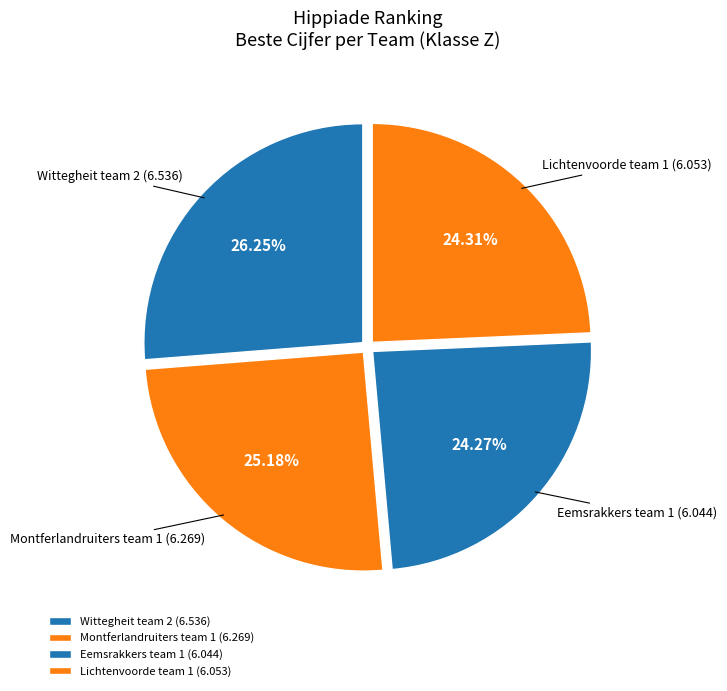

How many slices are in this pie chart?

4